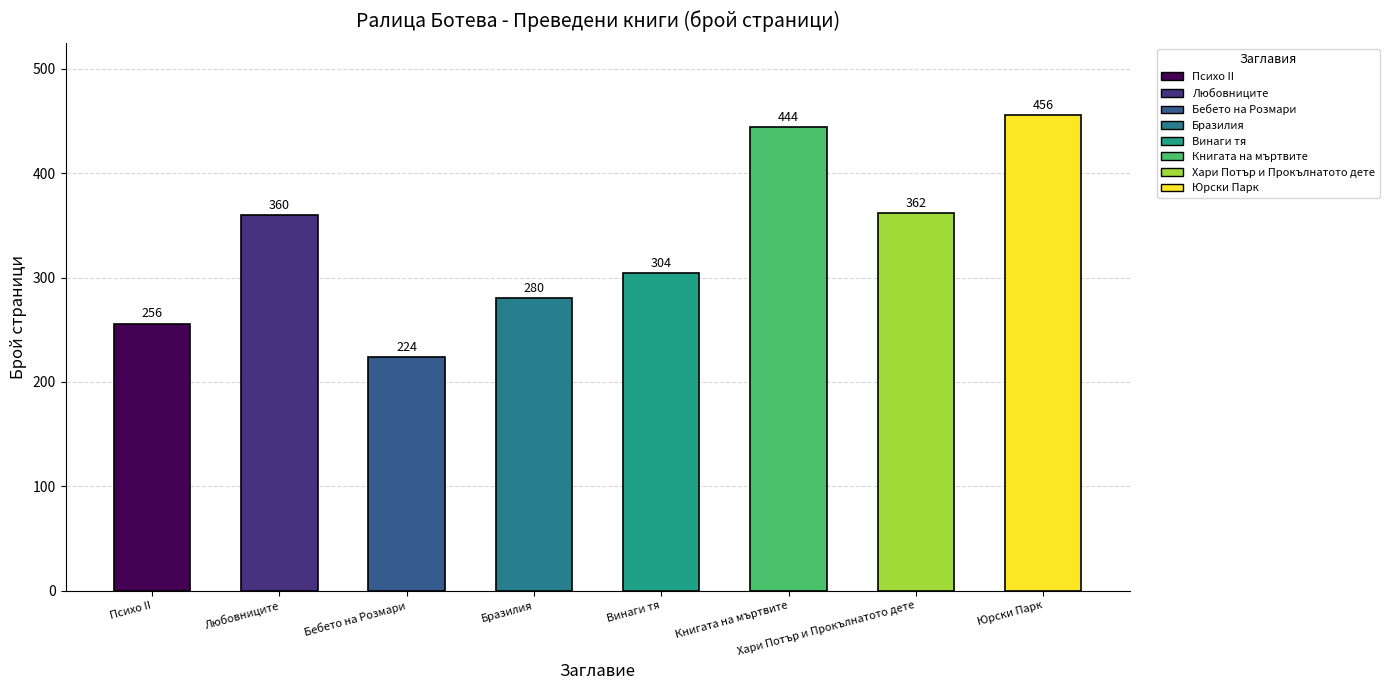

Which category has the highest value across all series?

Юрски Парк